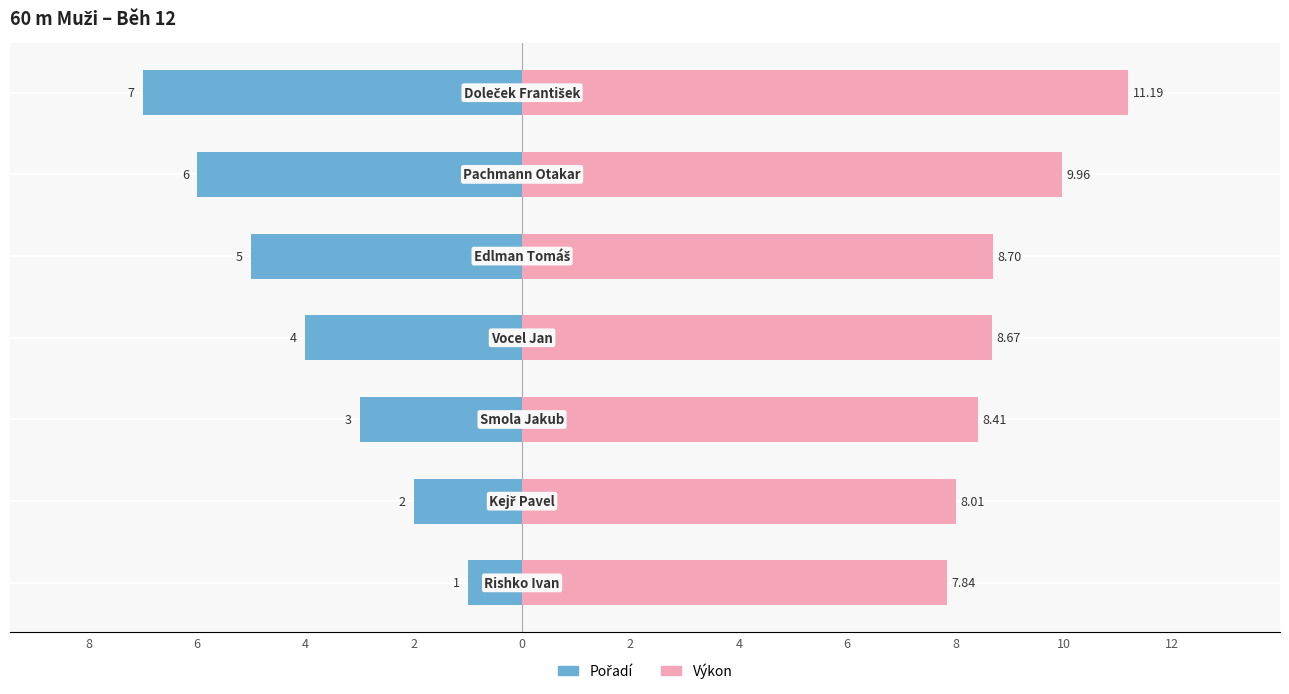

Rank the series by their maximum value, from lowest to highest.

Pořadí, Výkon